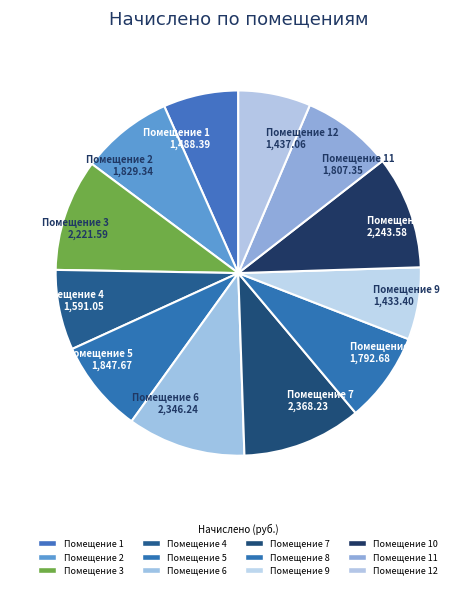

True or false: Помещение 2 1,829.34 accounts for 18% of the total.

False